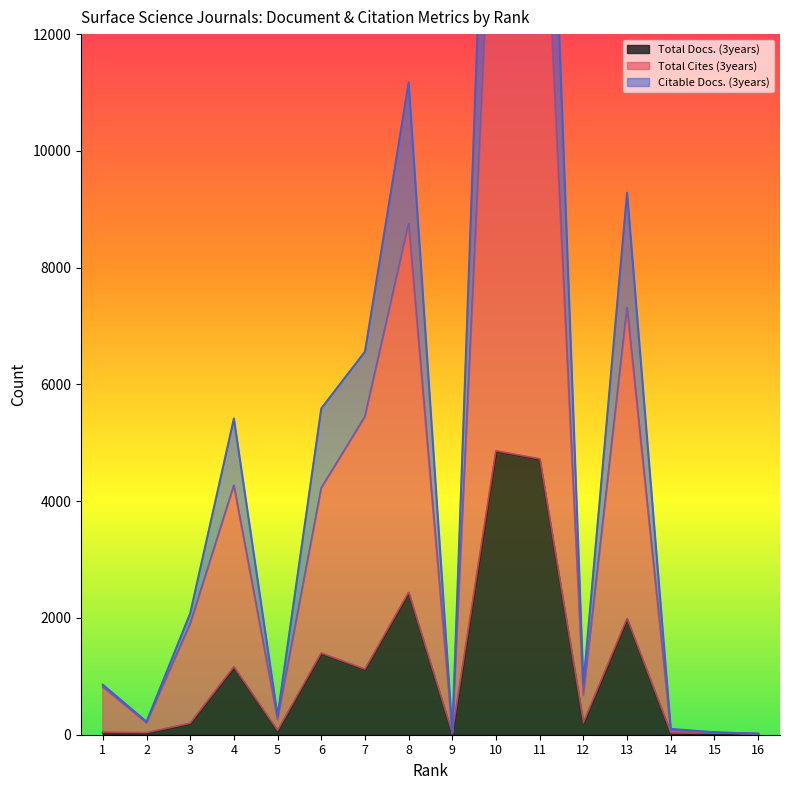

Which label corresponds to the largest value in the chart?

11